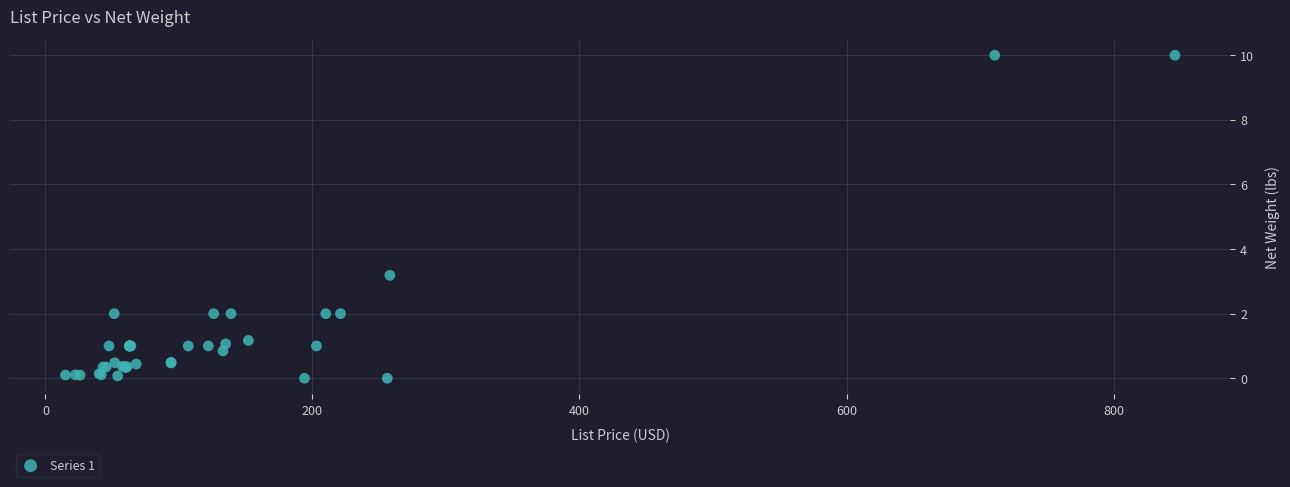

What Y value in the scatter plot is closest to 5?

3.2